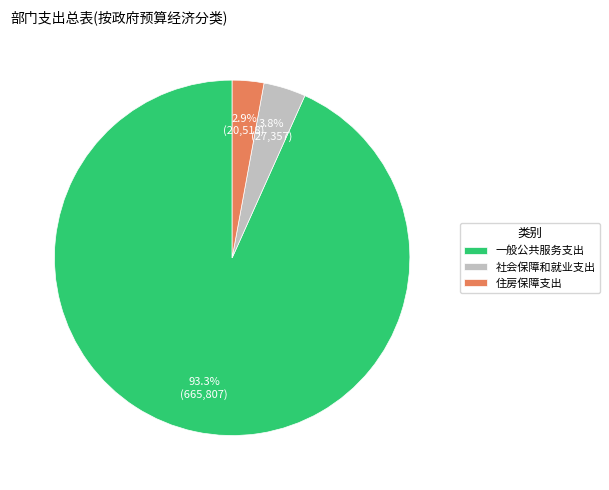

How many slices are in this pie chart?

3